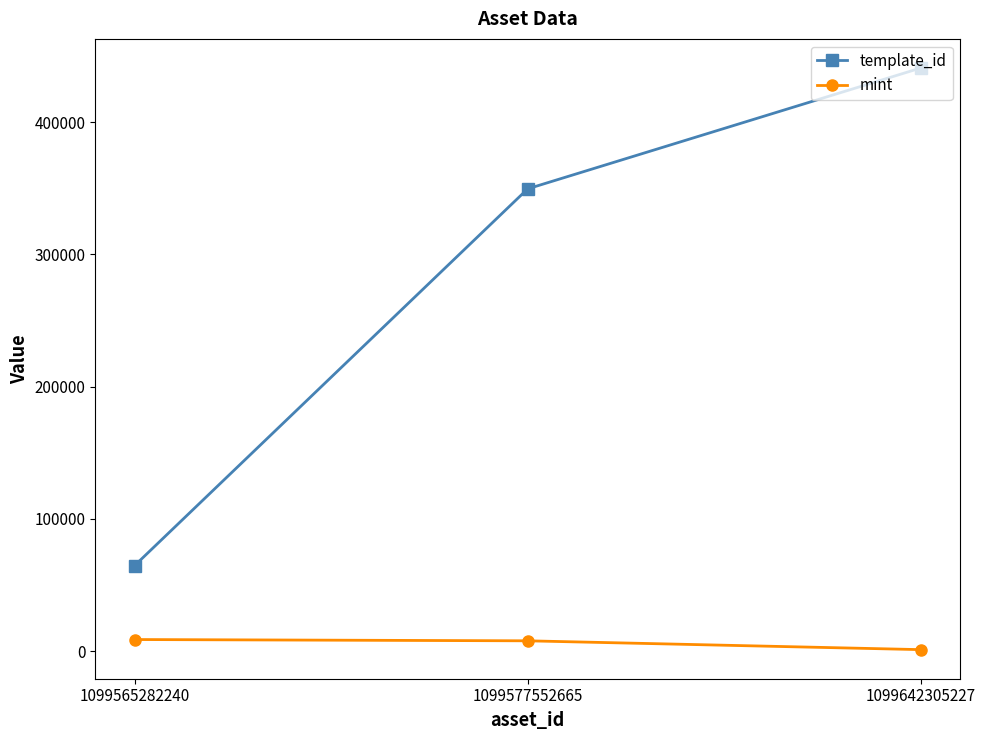

What are all the series names shown in the legend?

template_id, mint